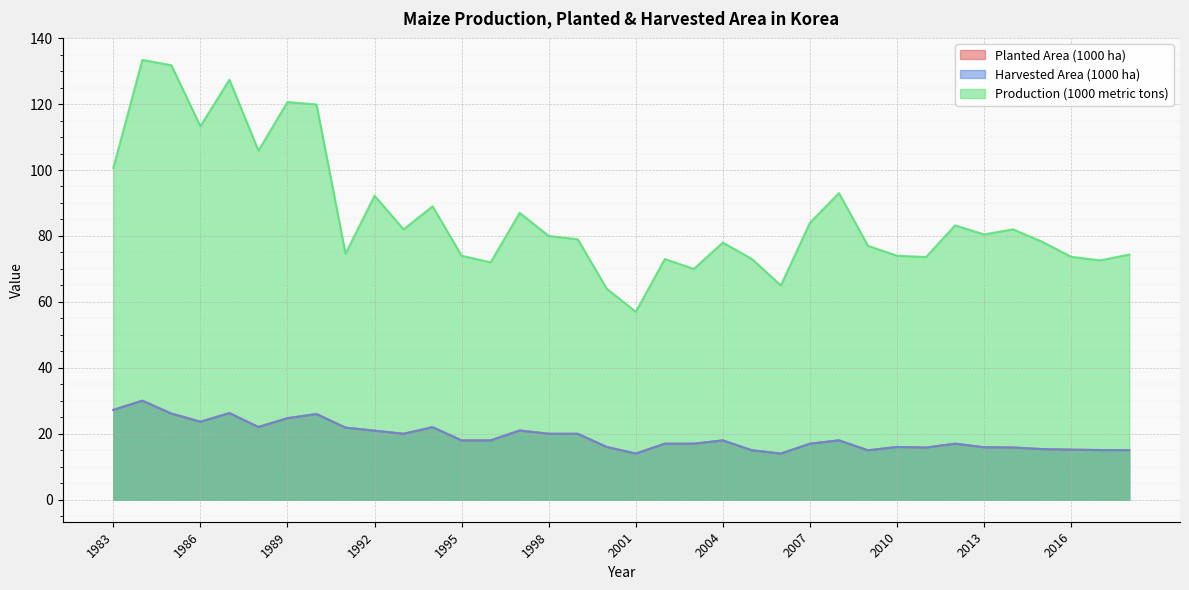

True or false: Production (1000 metric tons) and Harvested Area (1000 ha) intersect in this chart.

False